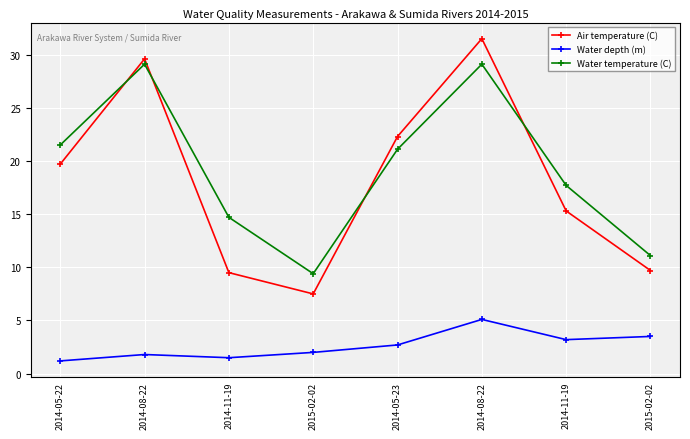

Which series has the largest range (max minus min)?

Air temperature (C)